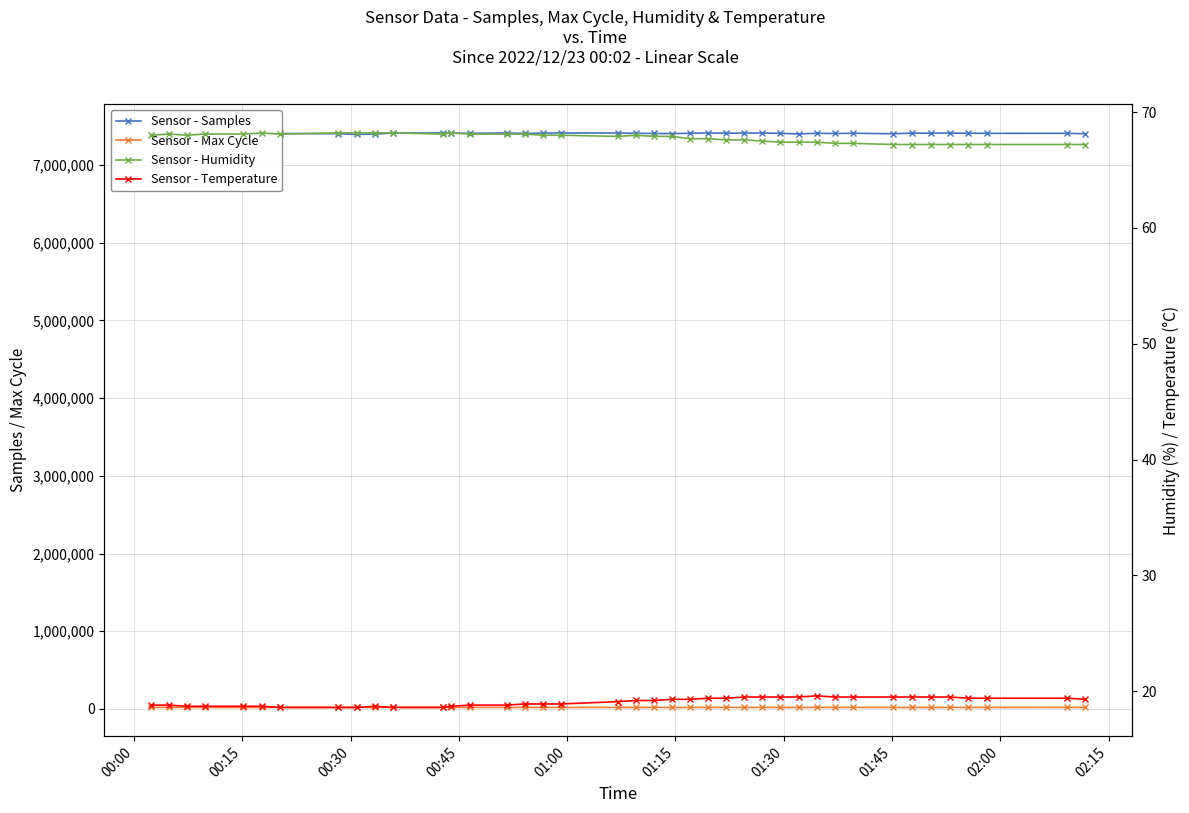

Which series has the largest total across all categories?

Sensor - Samples